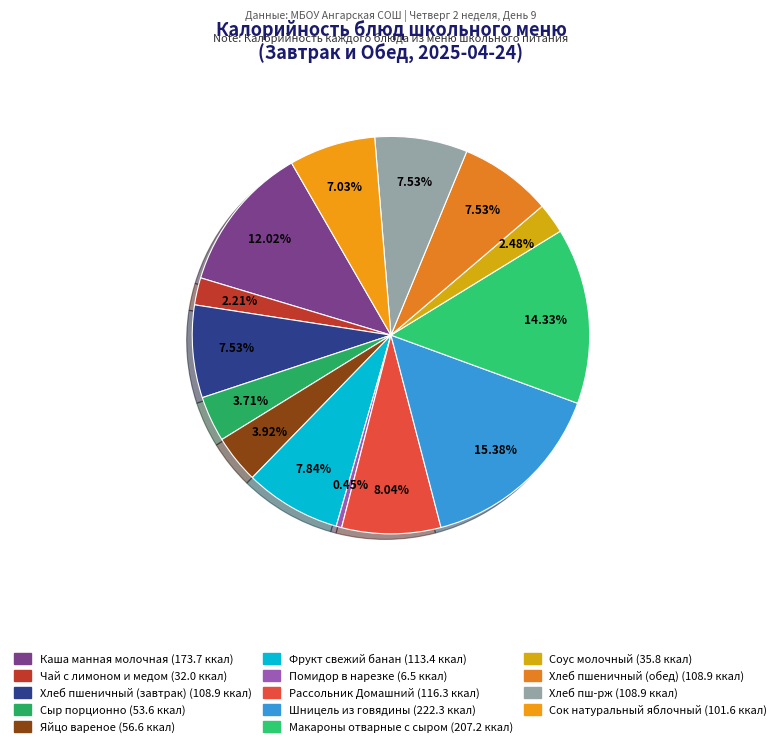

How many slices are in this pie chart?

14